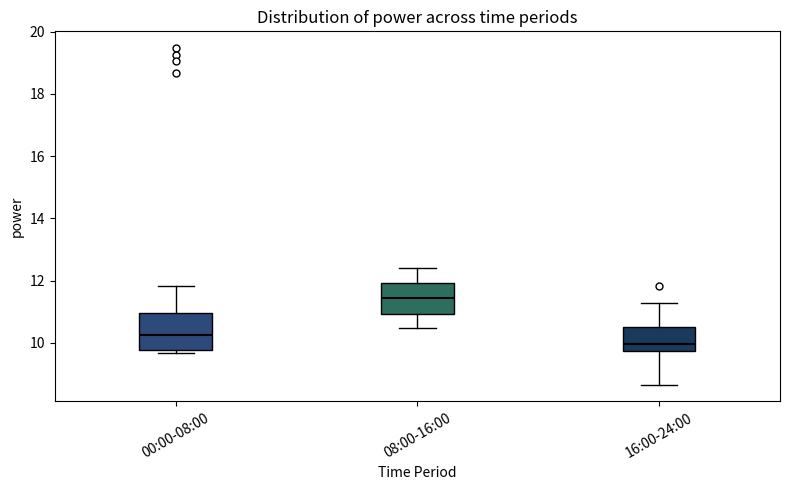

Where is the upper edge of the box for 00:00-08:00 on the y-axis? The values are not printed on the chart, so give them approximately, as read against the axis.

11.0